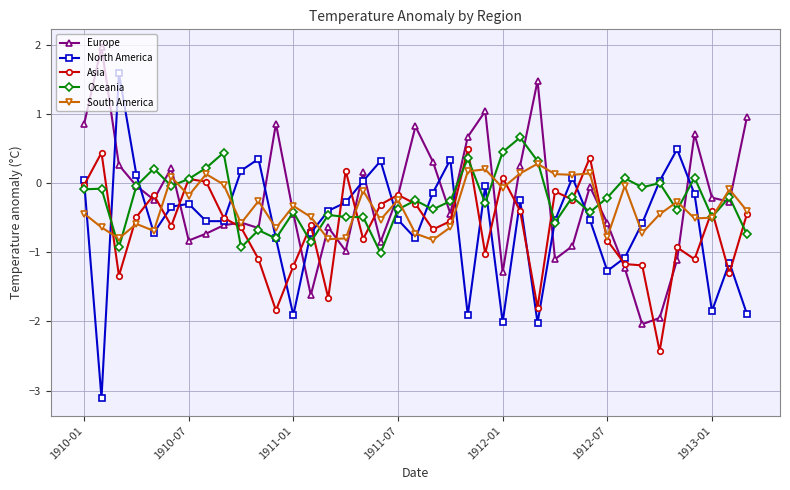

What is the value of the South America point at the 11th from the left?

-0.3